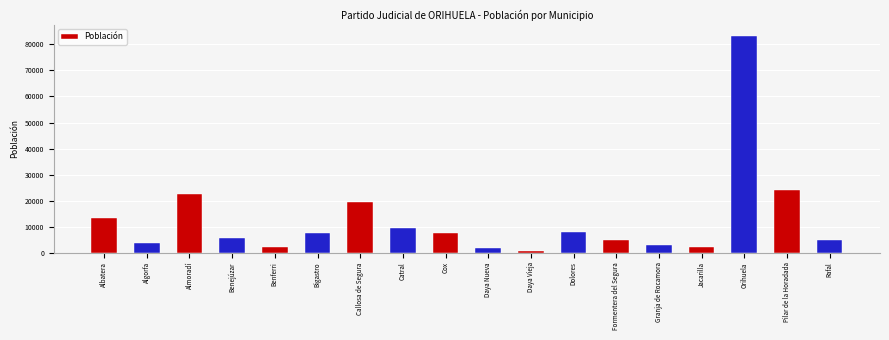

What is the label of the 17th bar from the right?

Algorfa